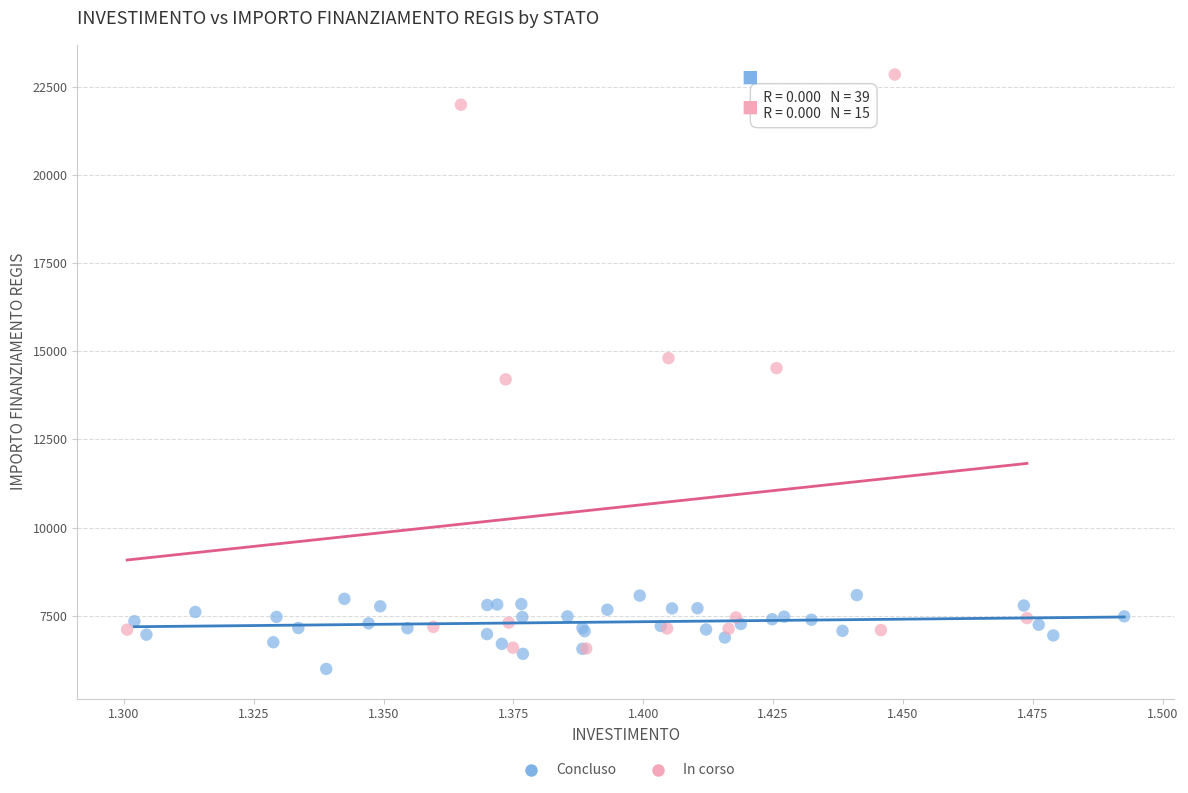

Which series has the largest Y range (max minus min)?

In corso